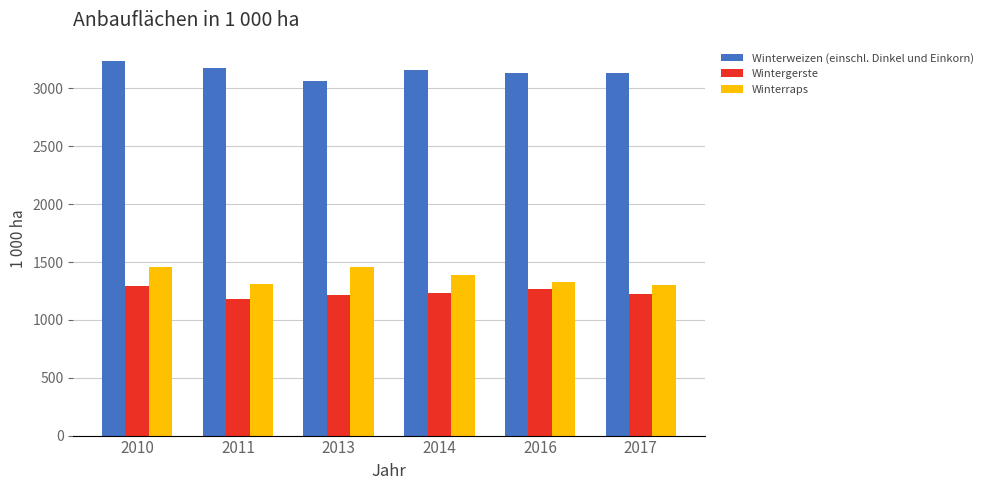

What is the minimum value shown in the chart?

1178.0